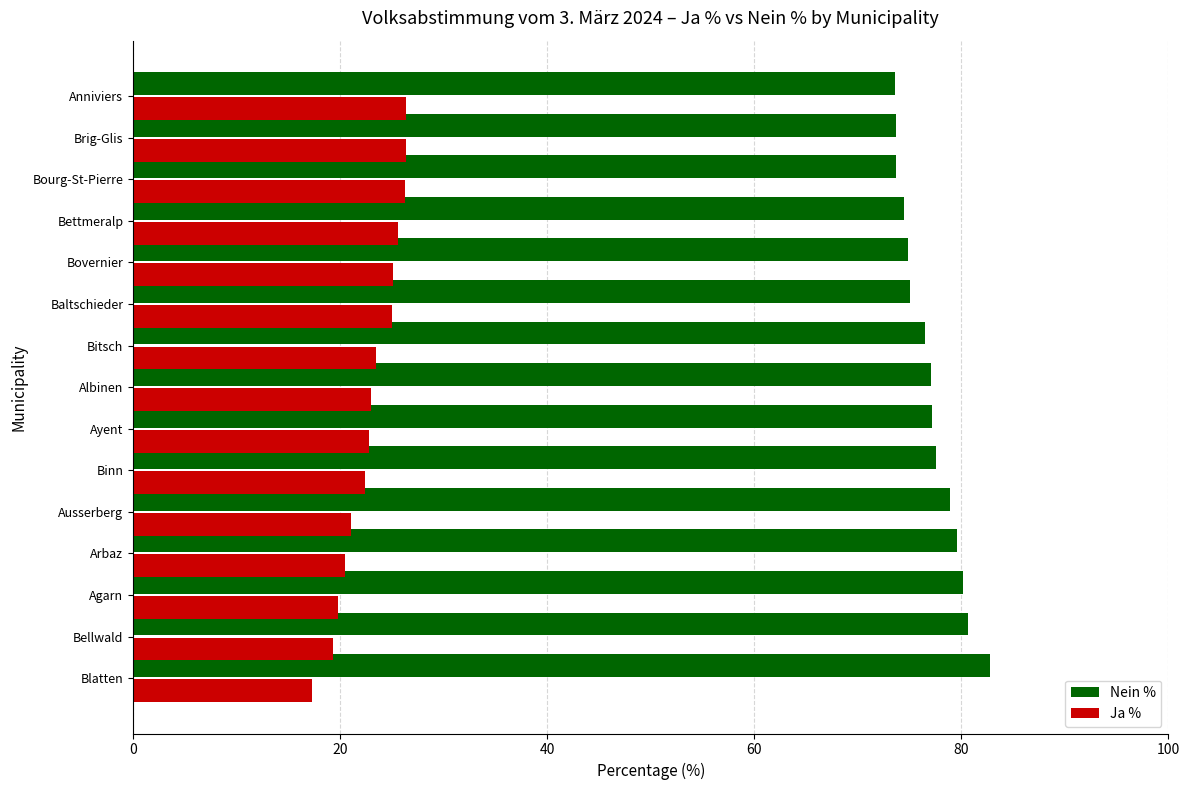

How many data points in Ja % are above 22?

10